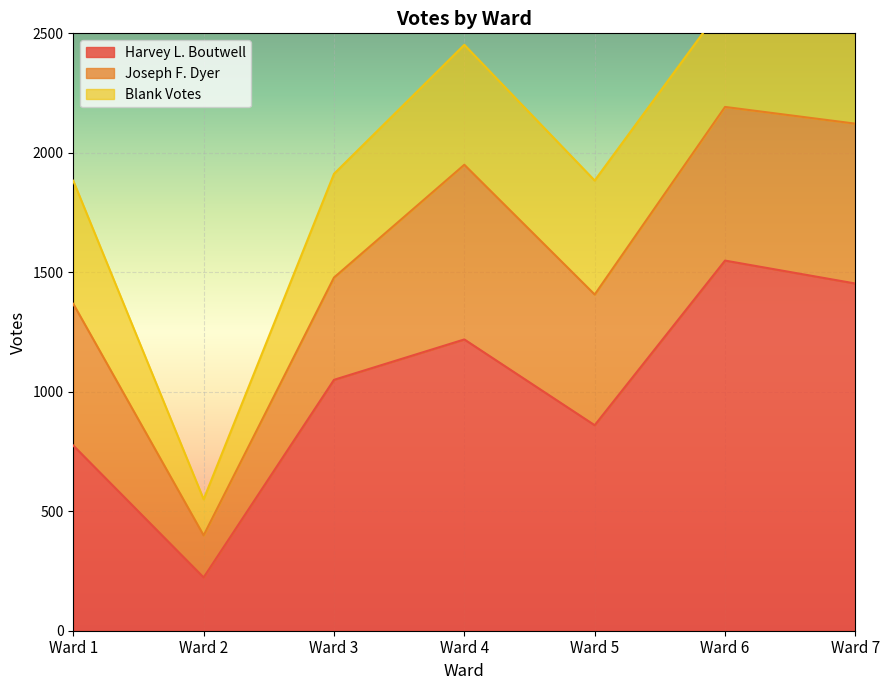

Where does the Blank Votes series first go above 441?

Ward 1